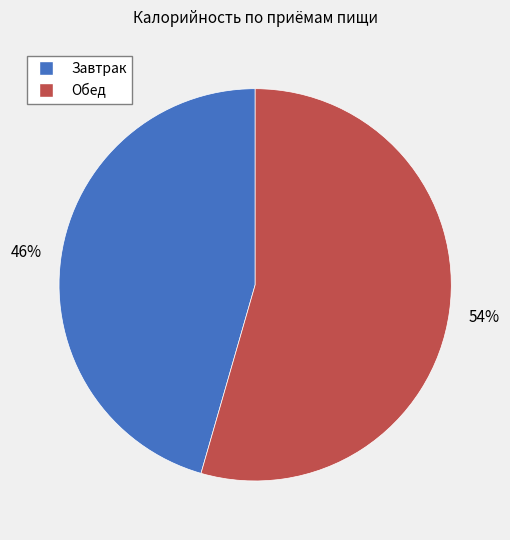

Does any single category account for the majority?

Yes